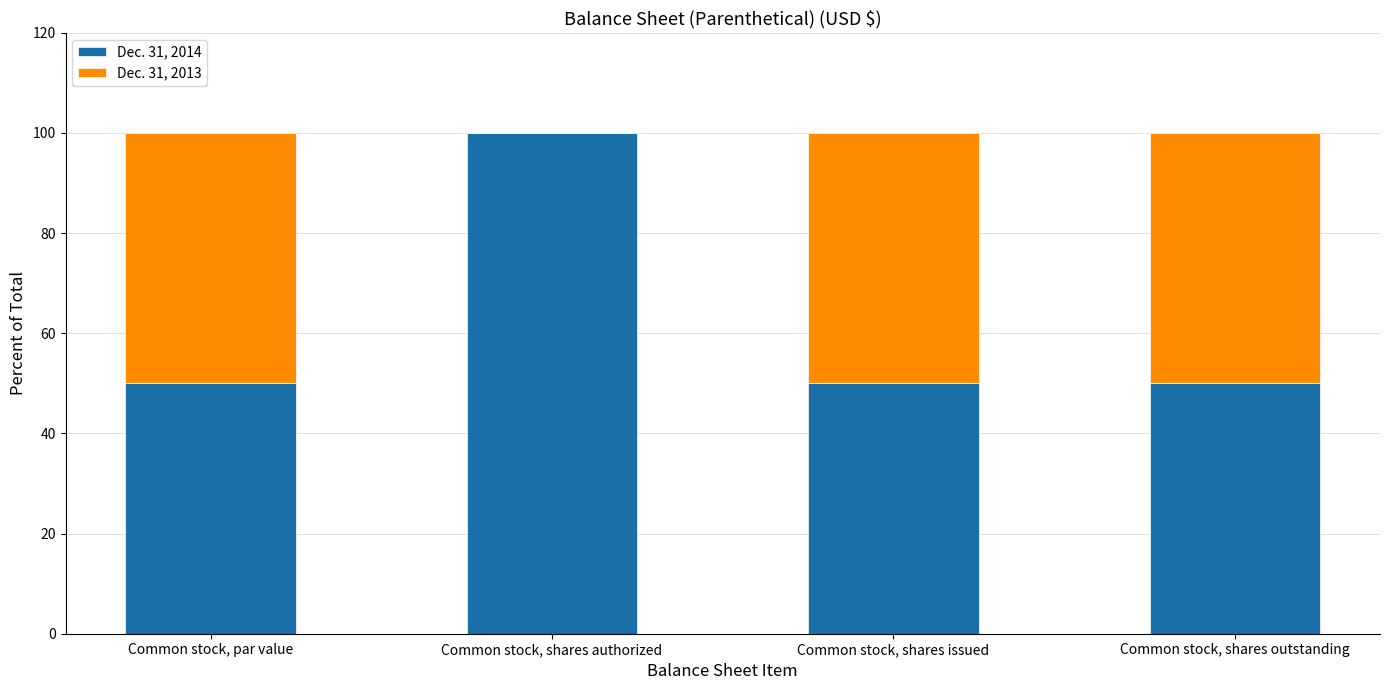

Reading right to left, what are the values for Dec. 31, 2014?

Common stock, shares outstanding=50.0	Common stock, shares issued=50.0	Common stock, shares authorized=100.0	Common stock, par value=50.0